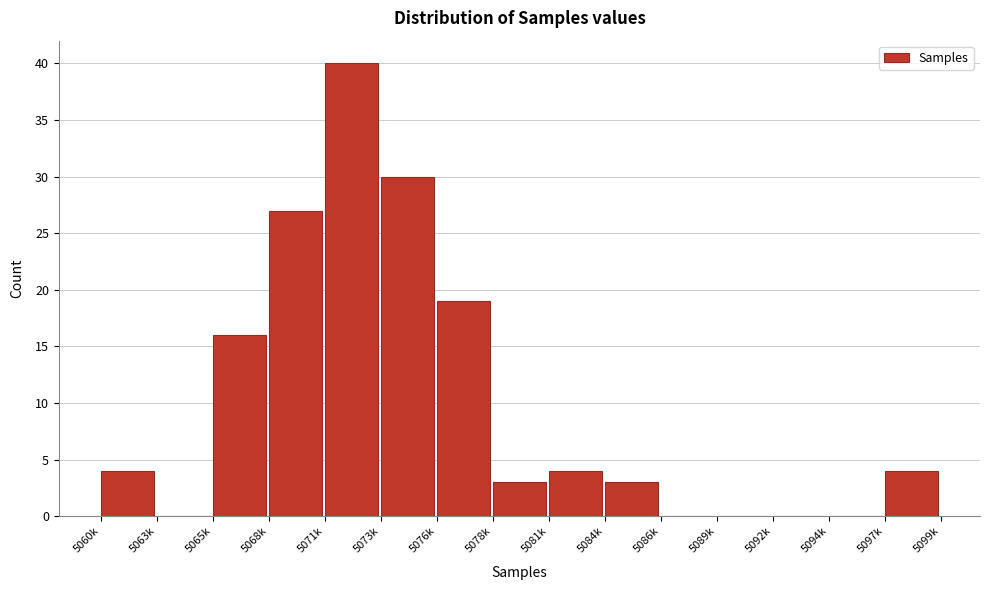

Reading left to right, extract all data points from this chart.

5060k=4	5063k=0	5065k=16	5068k=27	5071k=40	5073k=30	5076k=19	5078k=3	5081k=4	5084k=3	5086k=0	5089k=0	5092k=0	5094k=0	5097k=4